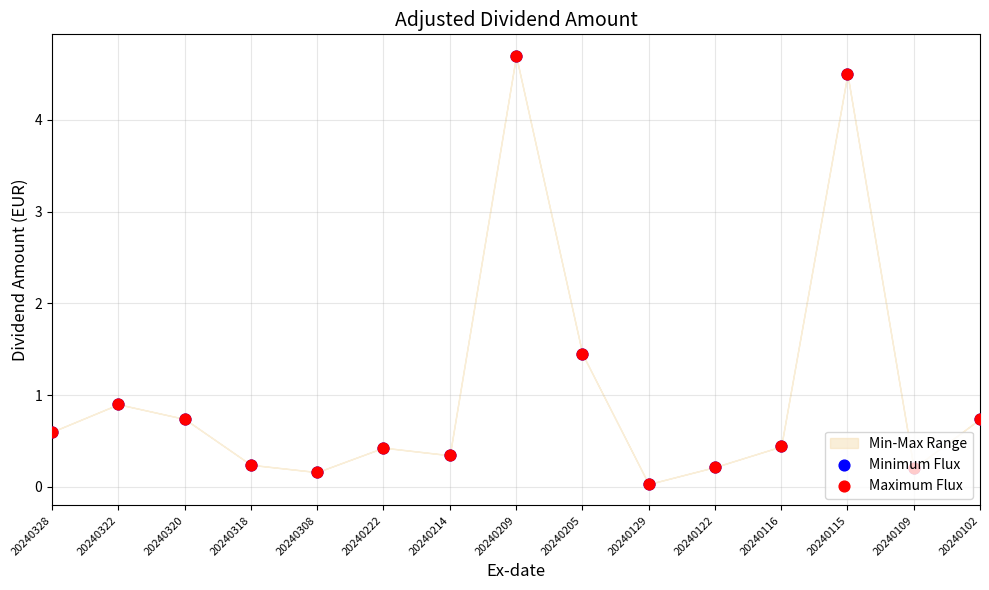

What is the total value across all series at 20240214?

0.7